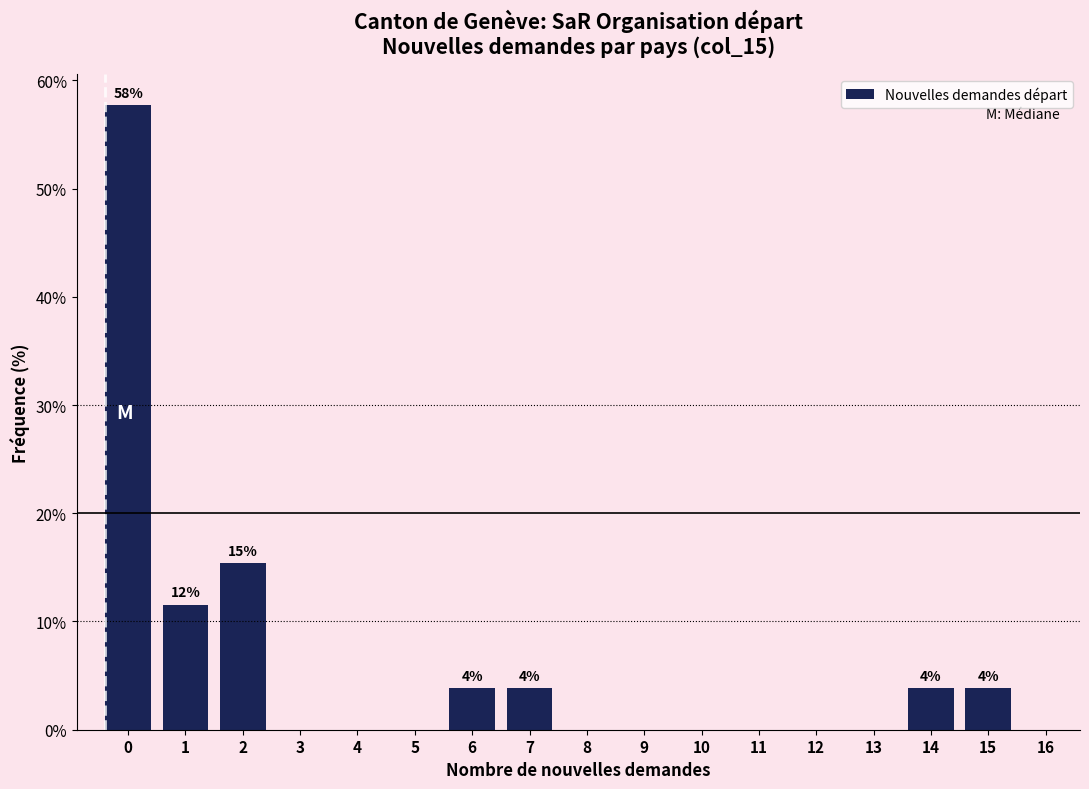

Reading right to left, list all the values displayed in this chart.

16=0.0	15=3.8	14=3.8	13=0.0	12=0.0	11=0.0	10=0.0	9=0.0	8=0.0	7=3.8	6=3.8	5=0.0	4=0.0	3=0.0	2=15.4	1=11.5	0=57.7